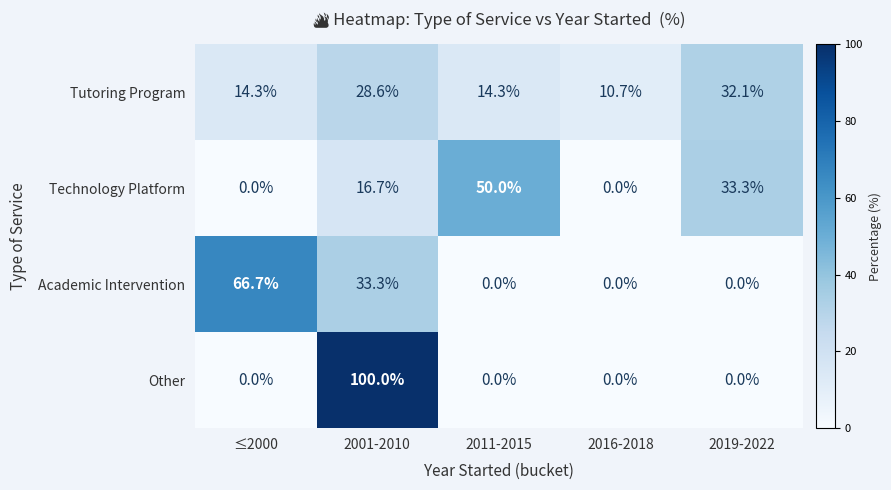

True or false: Academic Intervention has a value of -21.3 at 2019-2022.

False